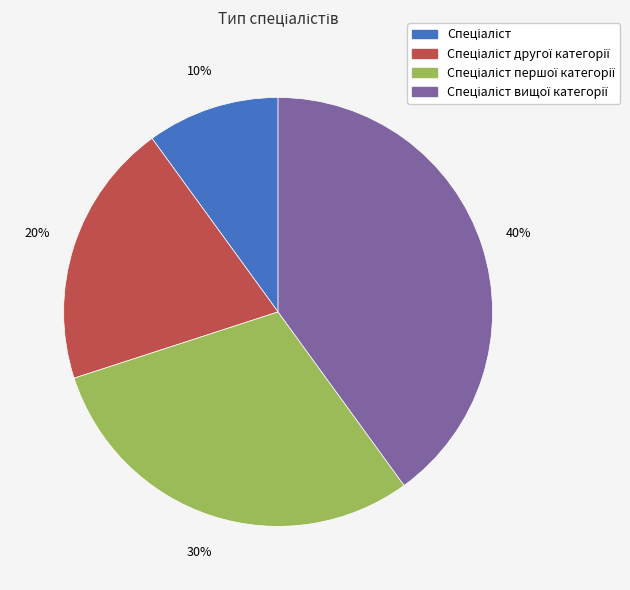

Does any single category account for the majority?

No